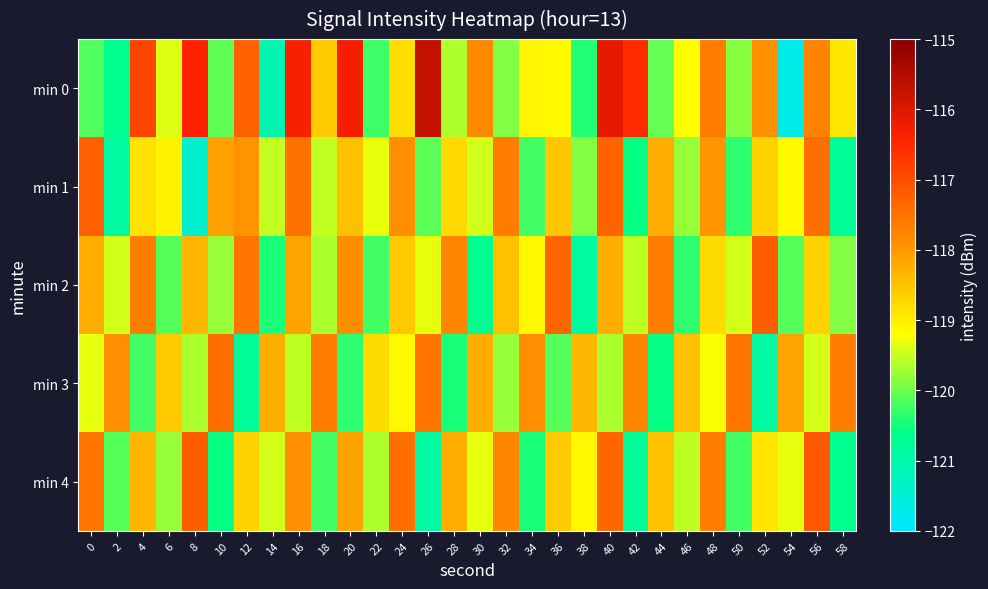

What is the smallest value displayed?

-121.7